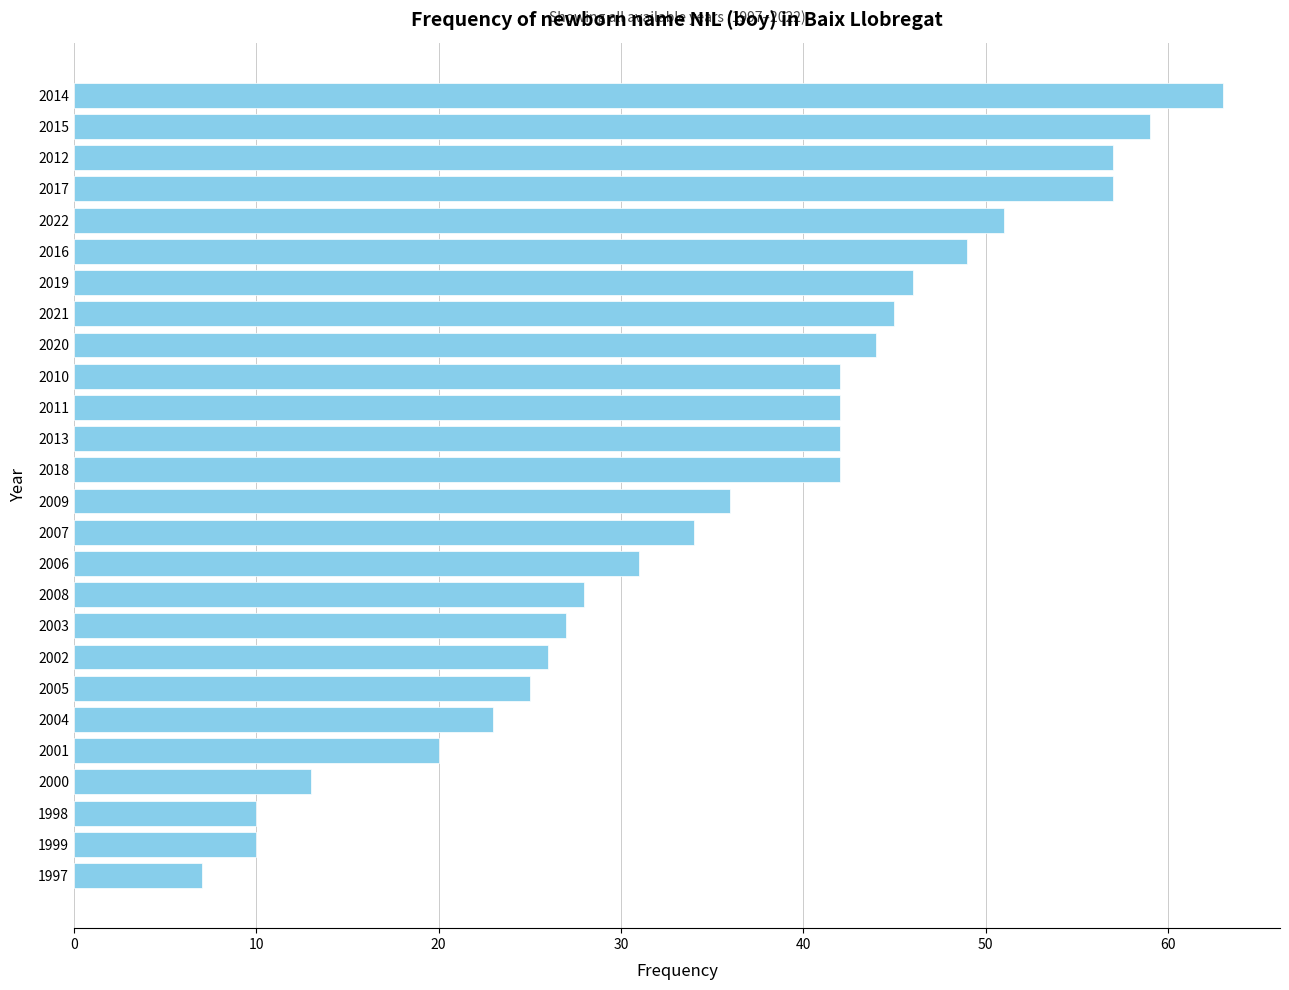

What is the ratio of the value at 2002 to the value at 2007?

0.8